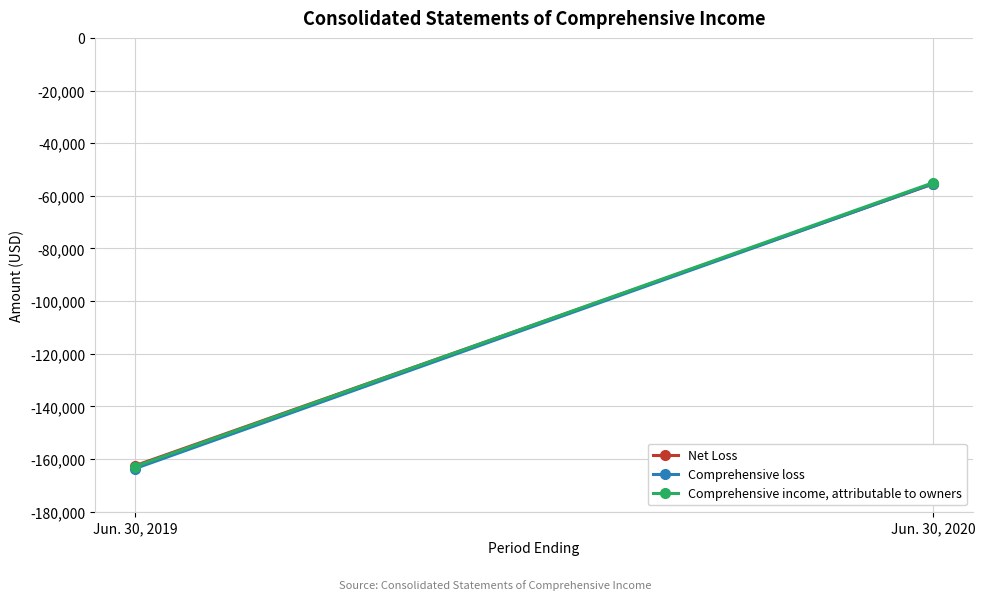

What is the value of the Net Loss point at the 2nd from the left?

-55473